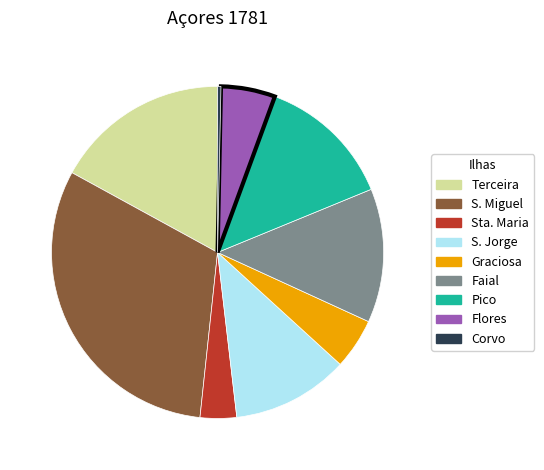

Does any single category account for the majority?

No